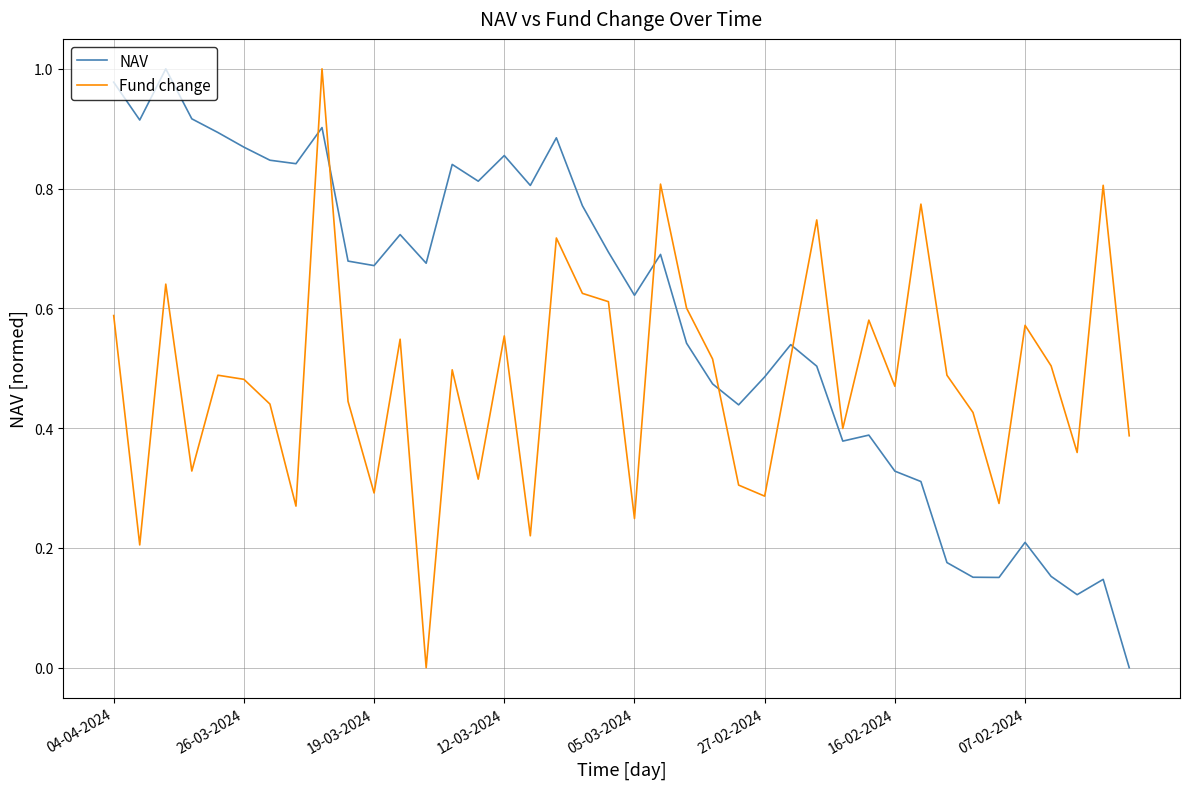

How many Fund change values are between 0 and 1?

40